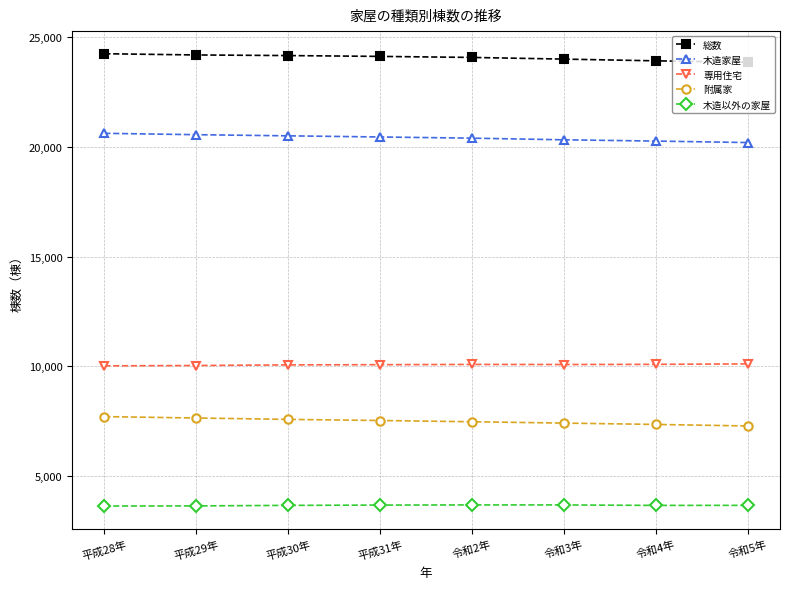

Is this an area chart (filled region under the line)?

No